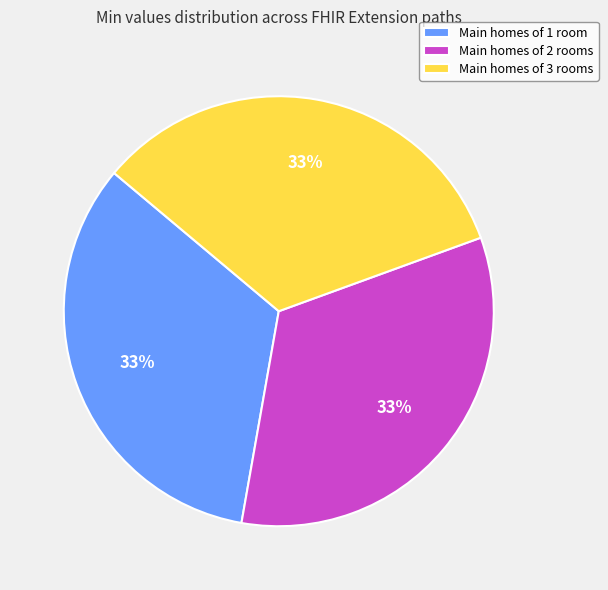

Approximately how many times larger is the value at Main homes of 3 rooms compared to Main homes of 1 room?

1.0